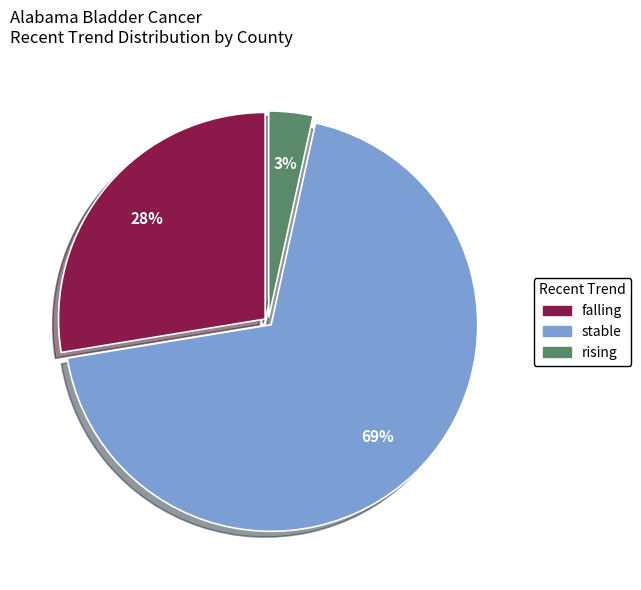

Does rising represent more than half of the total?

No